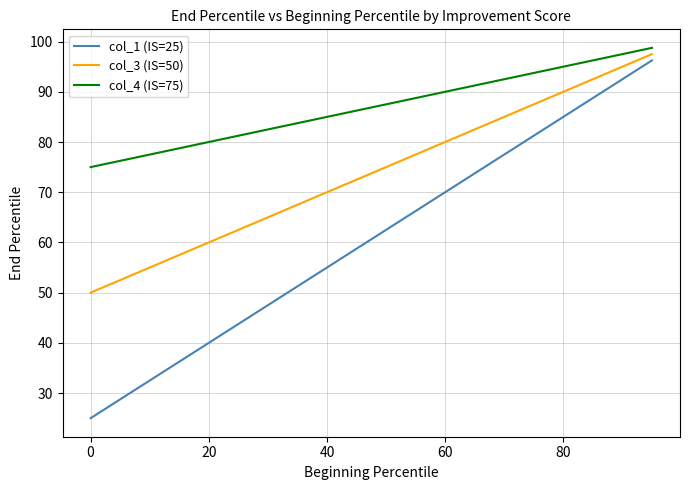

What is the smallest value displayed?

25.0